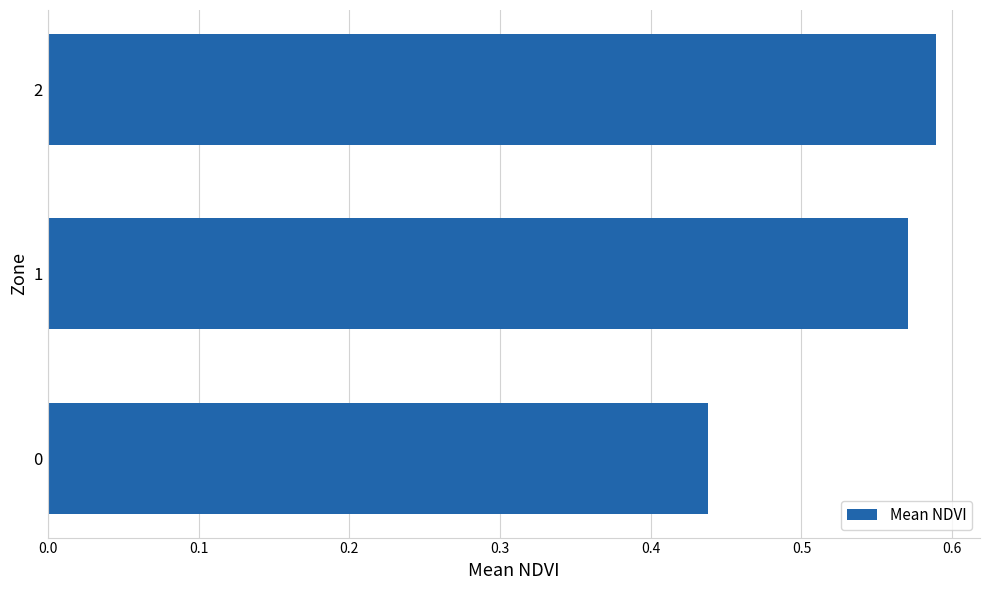

How many values are between 0 and 1?

3